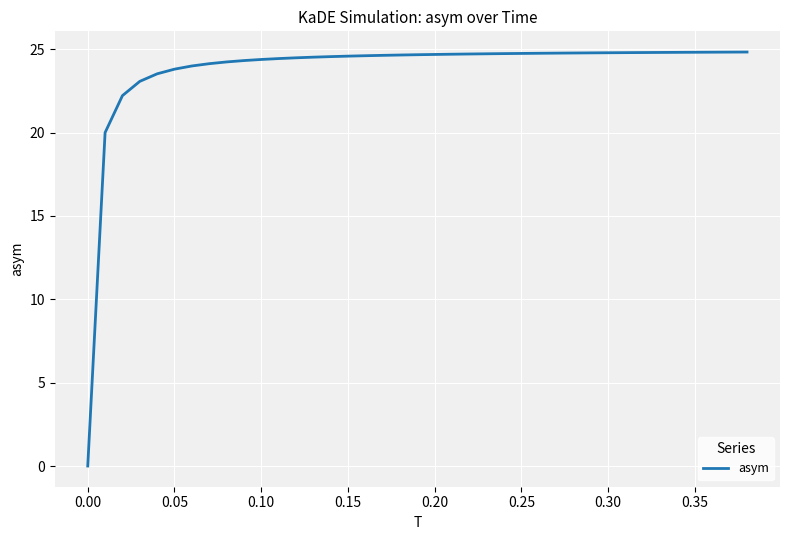

What is the sum of all values?

925.7